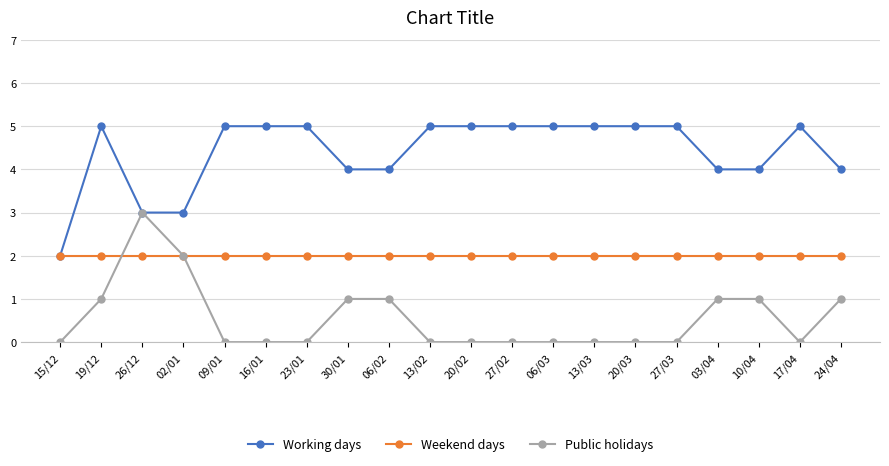

Is the value of Weekend days at 16/01 greater than the value of Working days at 09/01?

No